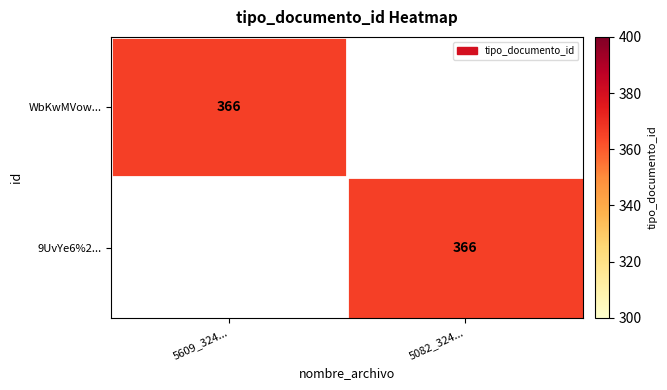

The value of WbKwMVow... at 5609_324... is 366. True or false?

True